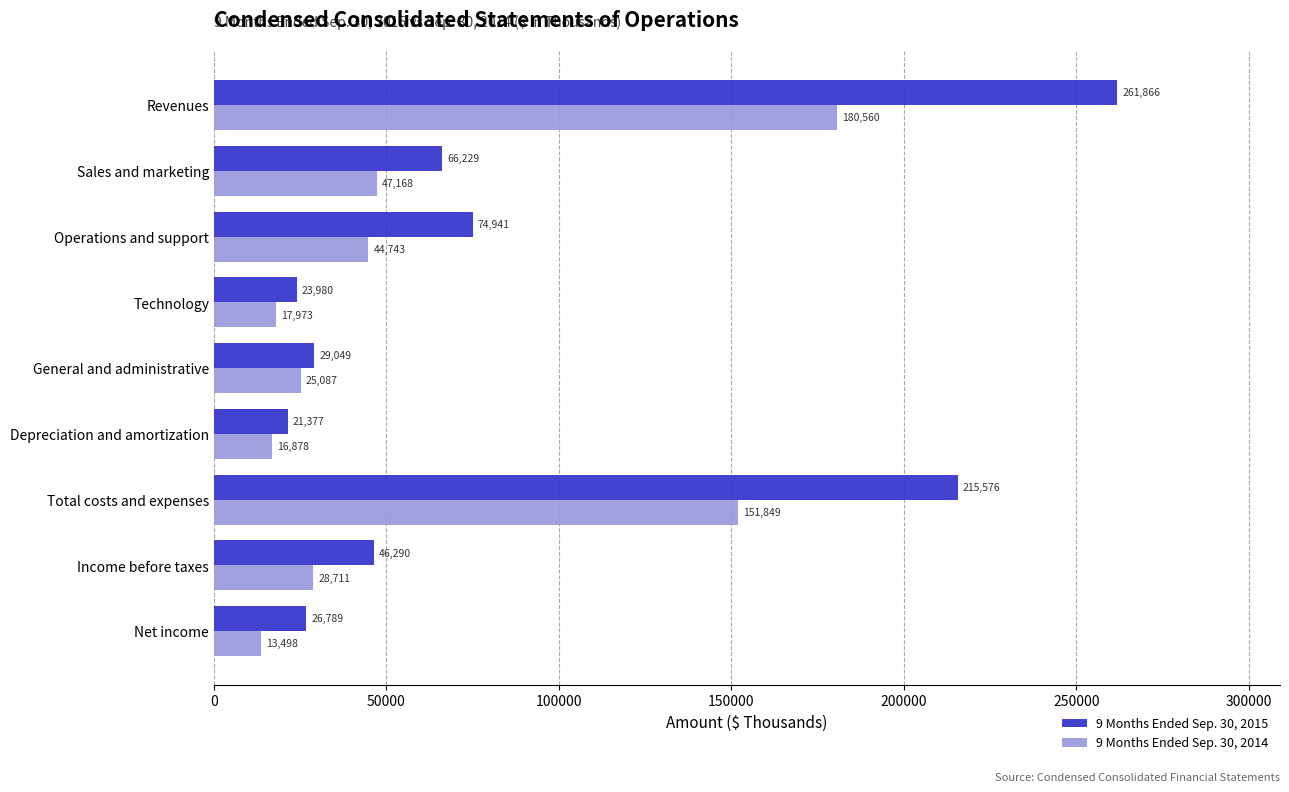

What is the sum of all 9 Months Ended Sep. 30, 2014 values?

526467